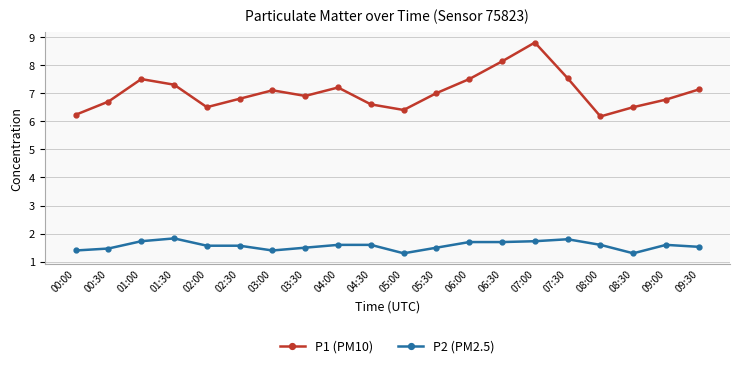

In P1 (PM10), how many points are lower than both neighbors (excluding endpoints)?

4